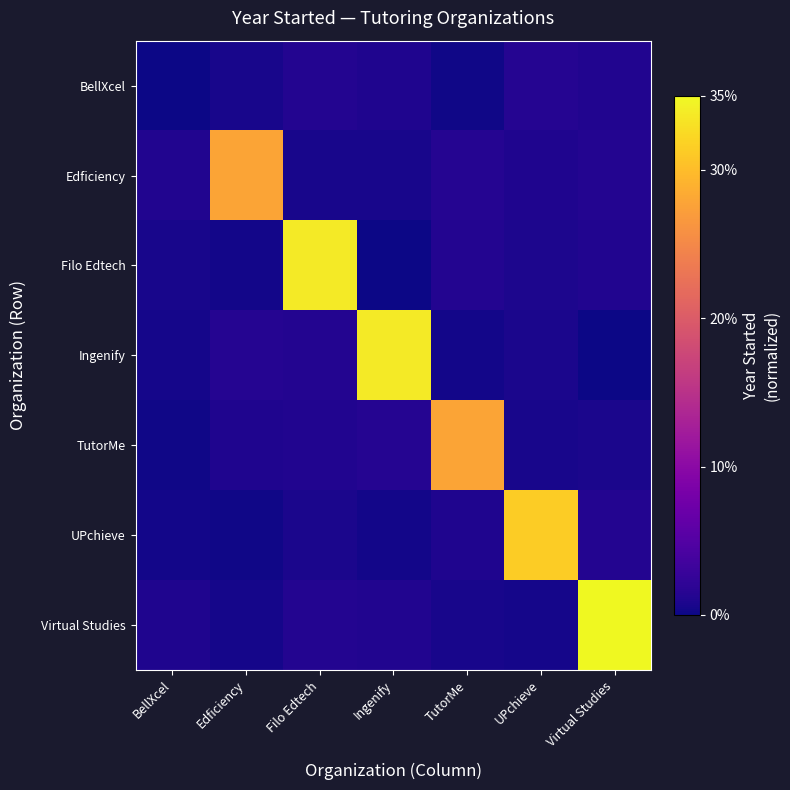

At which category does the chart reach its peak across all series?

Virtual Studies